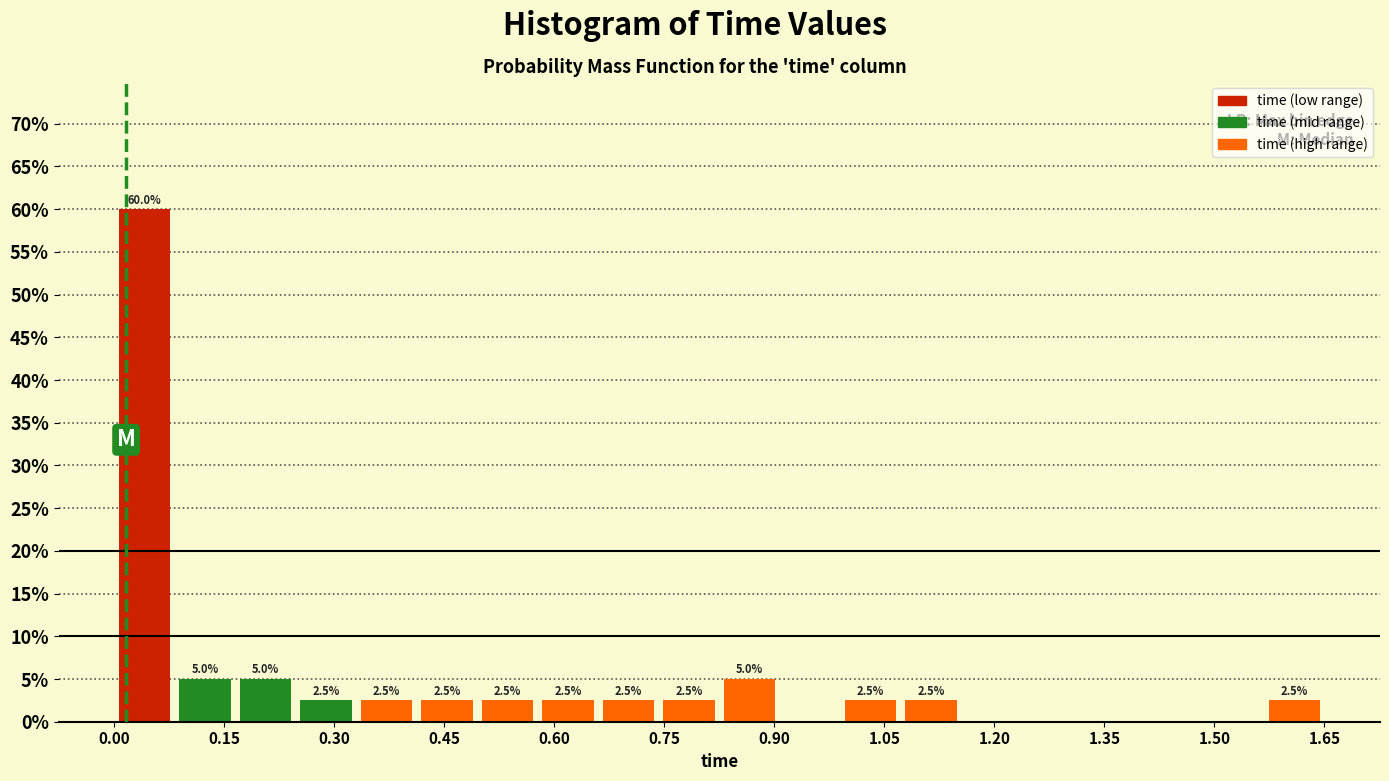

Over which range of the x-axis is the bar tallest?

0.00 to 0.08